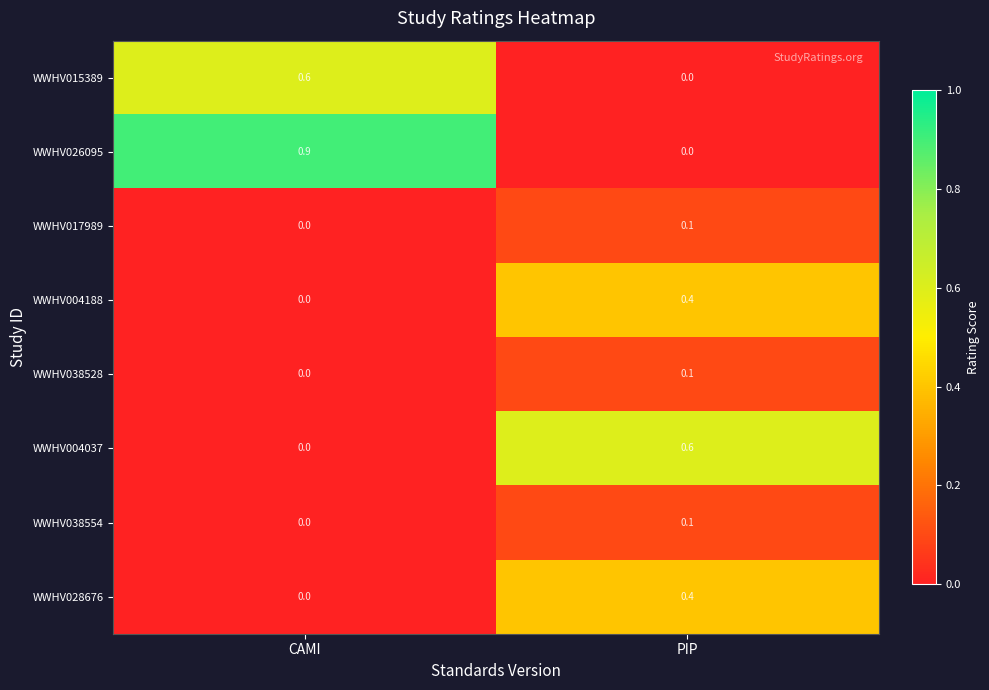

The WWHV026095 series shows 0.9 at CAMI. True or false?

True